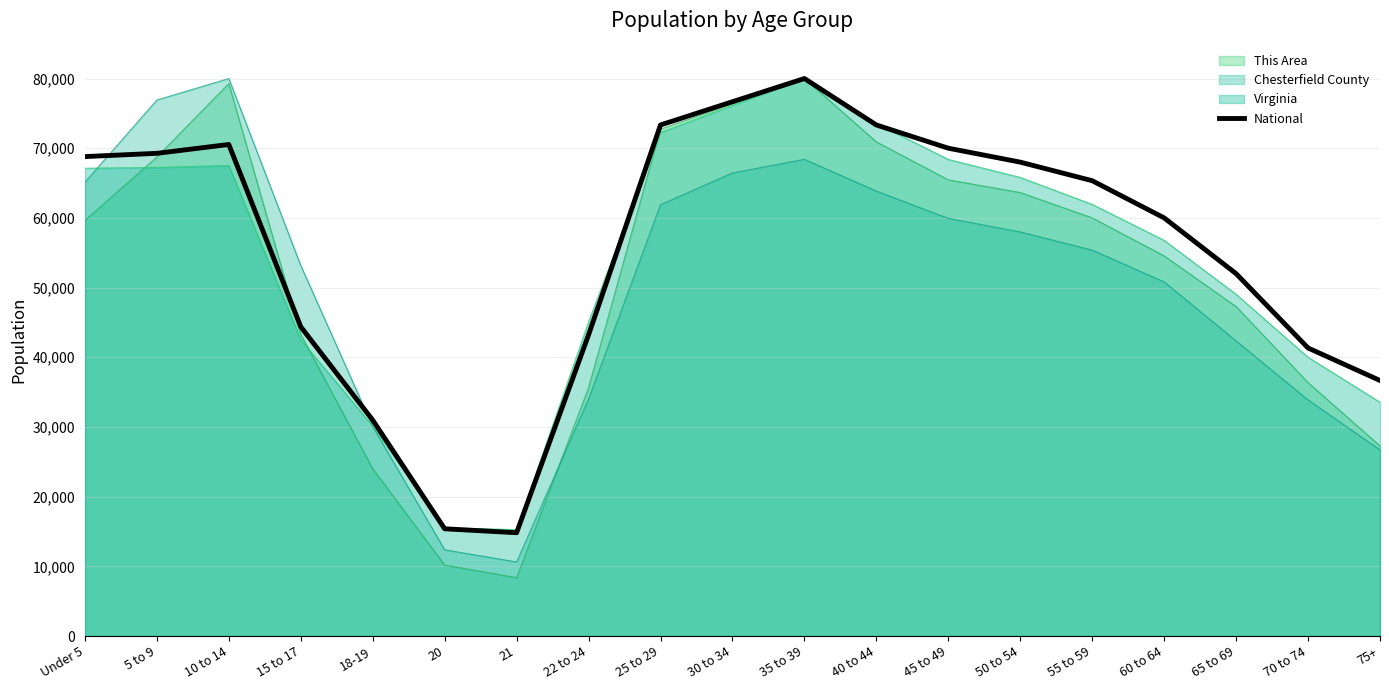

Reading left to right, extract all data points from this chart.

Under 5=68796.2	5 to 9=69264.3	10 to 14=70532.4	15 to 17=44374.7	18-19=30983.0	20=15388.8	21=14821.3	22 to 24=43217.7	25 to 29=73333.3	30 to 34=76666.7	35 to 39=80000.0	40 to 44=73333.3	45 to 49=70000.0	50 to 54=68000.0	55 to 59=65333.3	60 to 64=60000.0	65 to 69=52000.0	70 to 74=41333.3	75+=36666.7